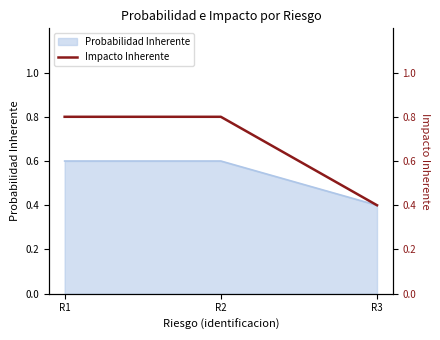

At which category does the chart reach its peak across all series?

R1